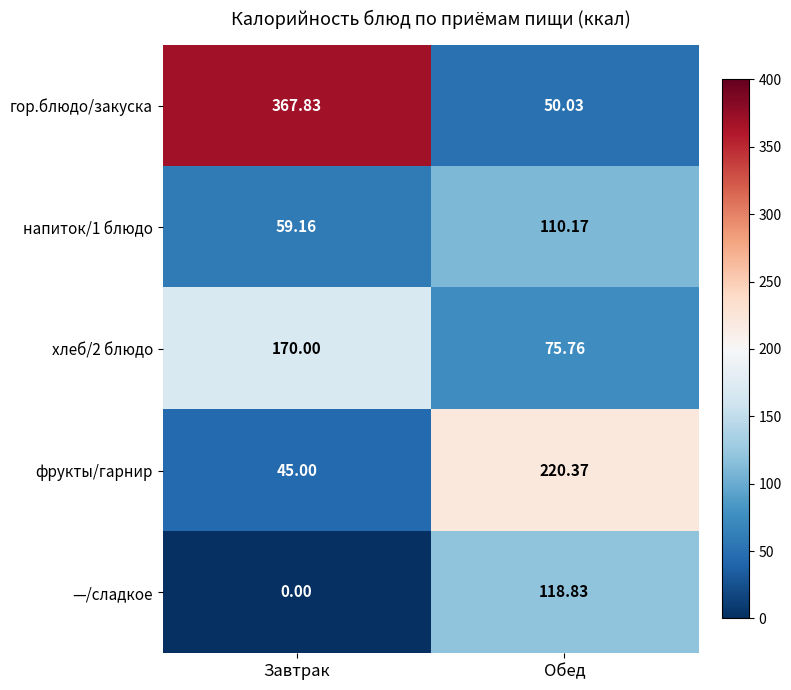

Which series changed the most between Завтрак and Обед?

гор.блюдо/закуска